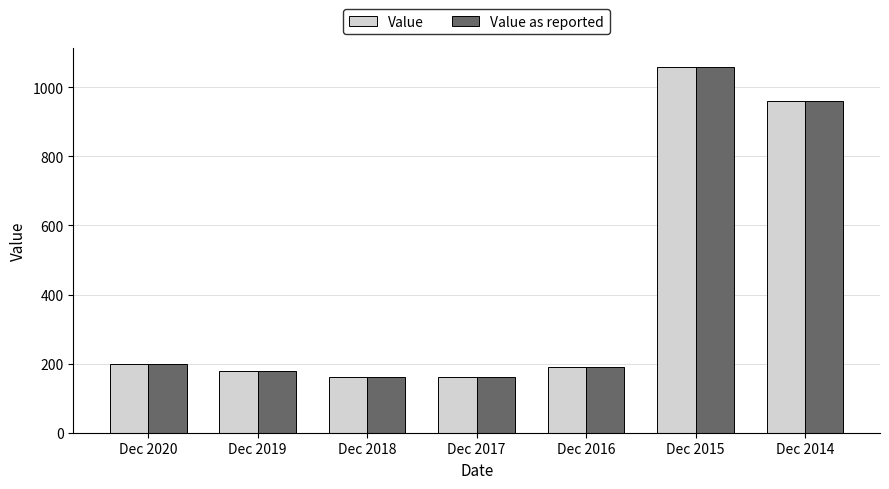

Is the value of Value as reported at Dec 2016 greater than the value of Value at Dec 2015?

No